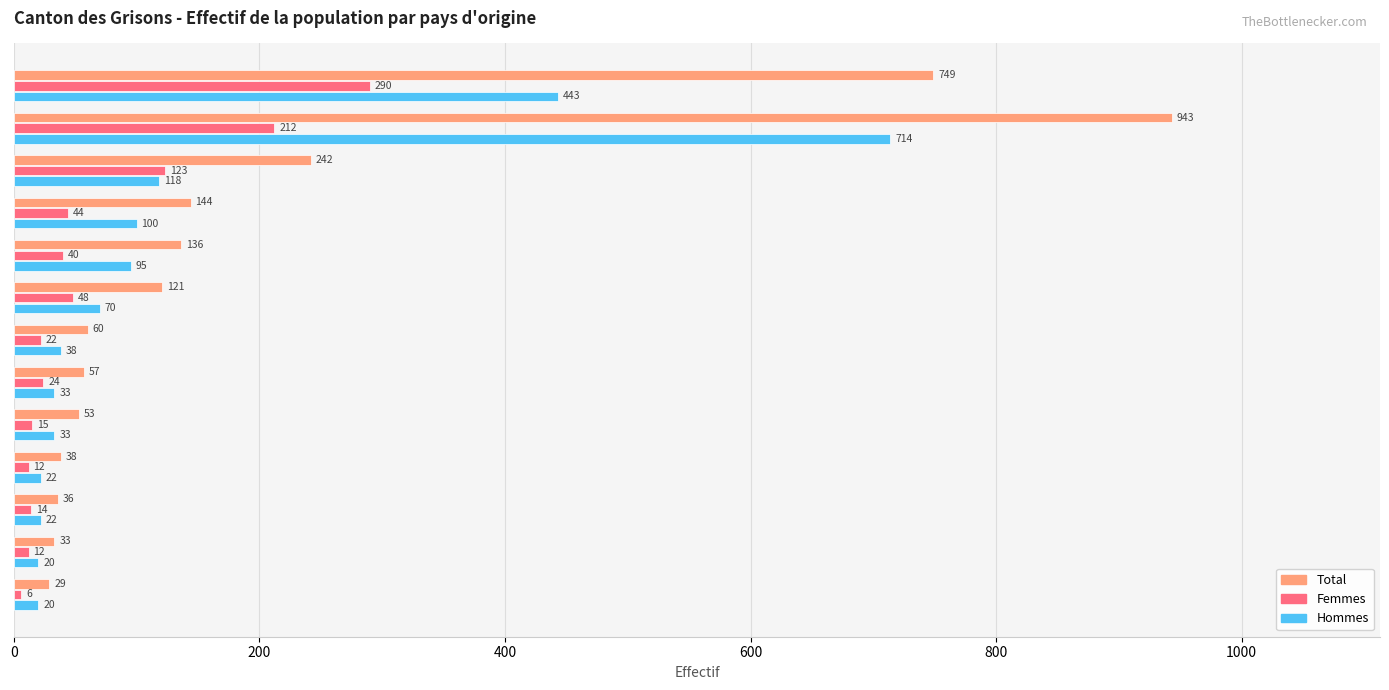

The Hommes series shows 163 at Croatie. True or false?

False